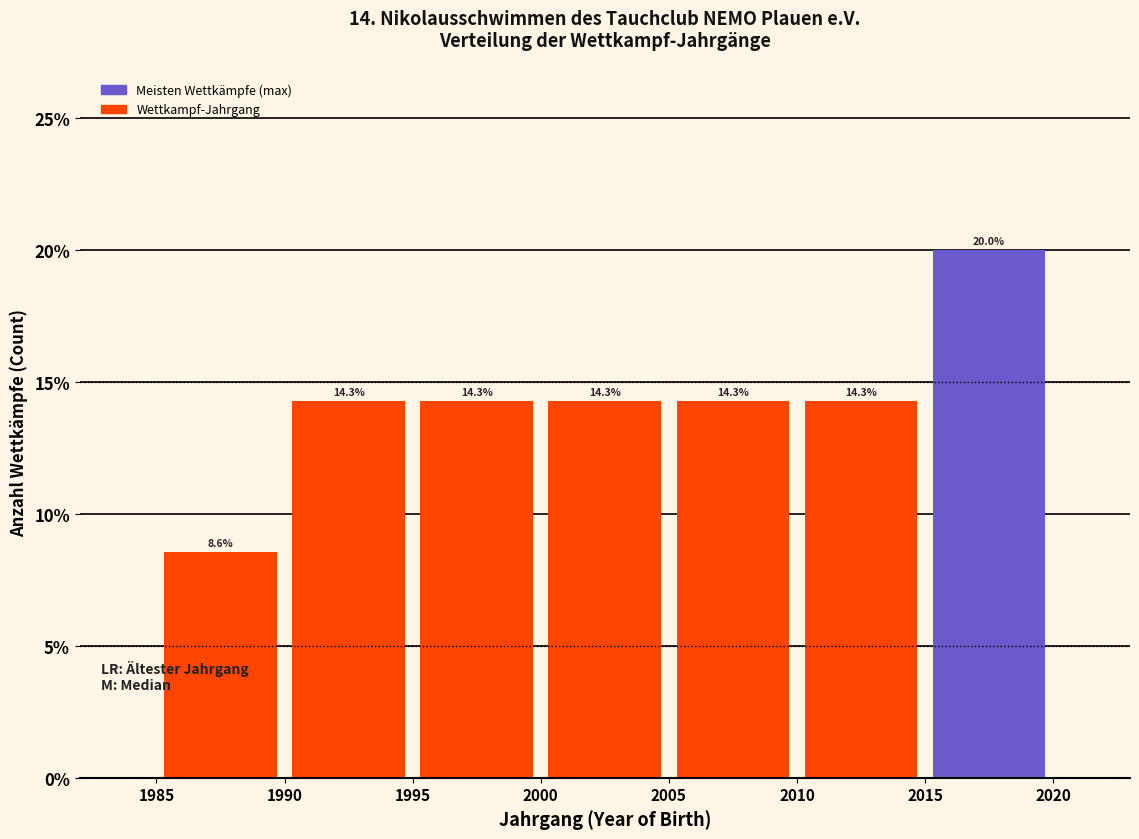

What is the height of the bar covering 1985 to 1990 on the x-axis?

8.6